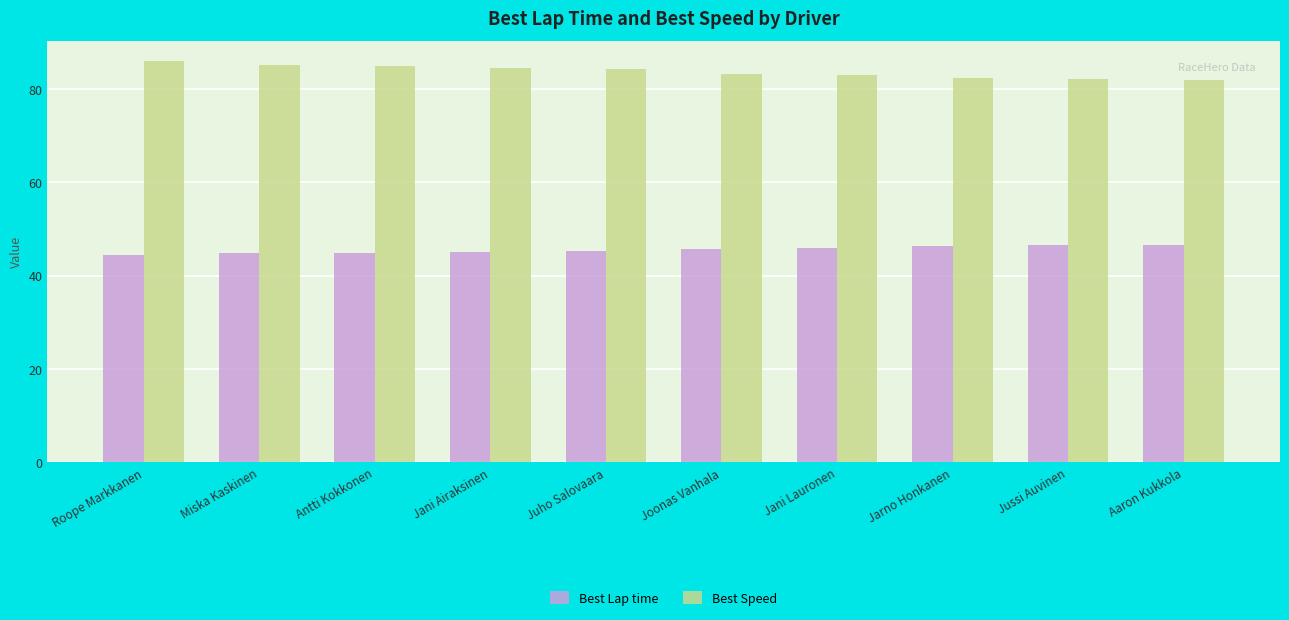

What is the label of the 7th bar from the left?

Jani Lauronen